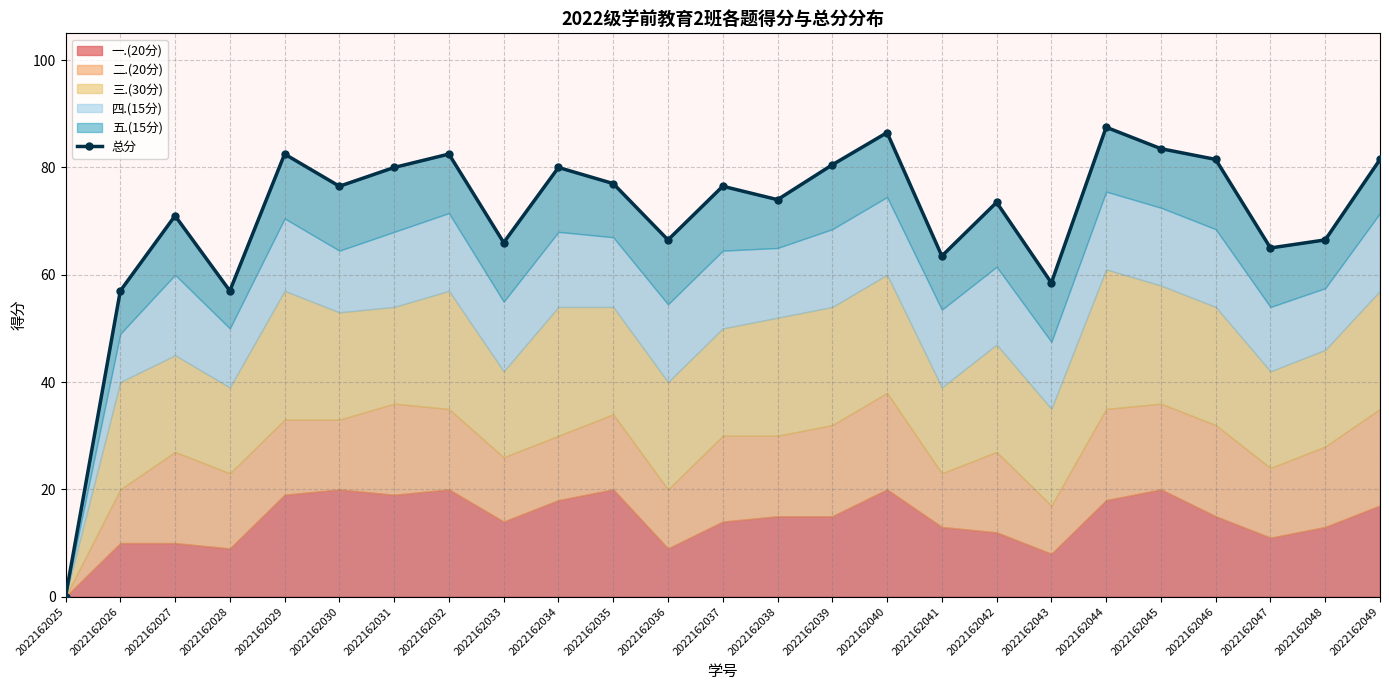

At which label is the value closest to 43?

2022162026